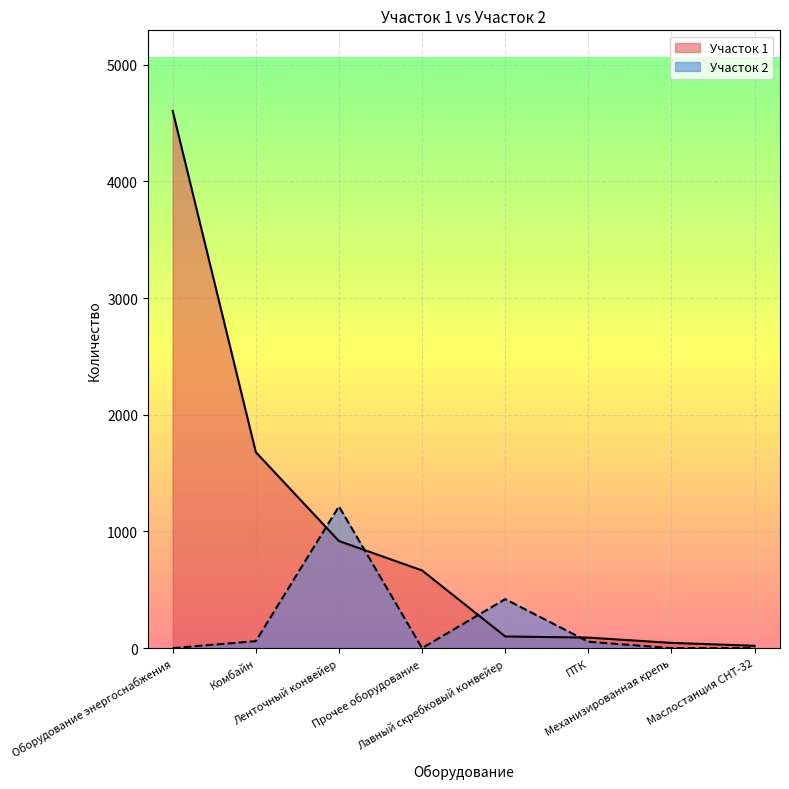

What is the label of the 7th point from the left?

Механизированная крепь